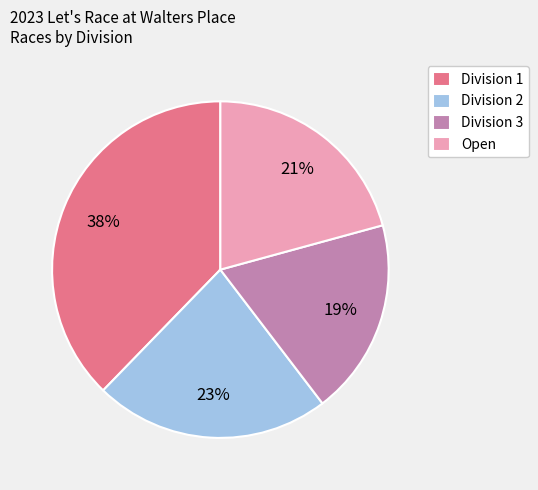

How many slices are in this pie chart?

4